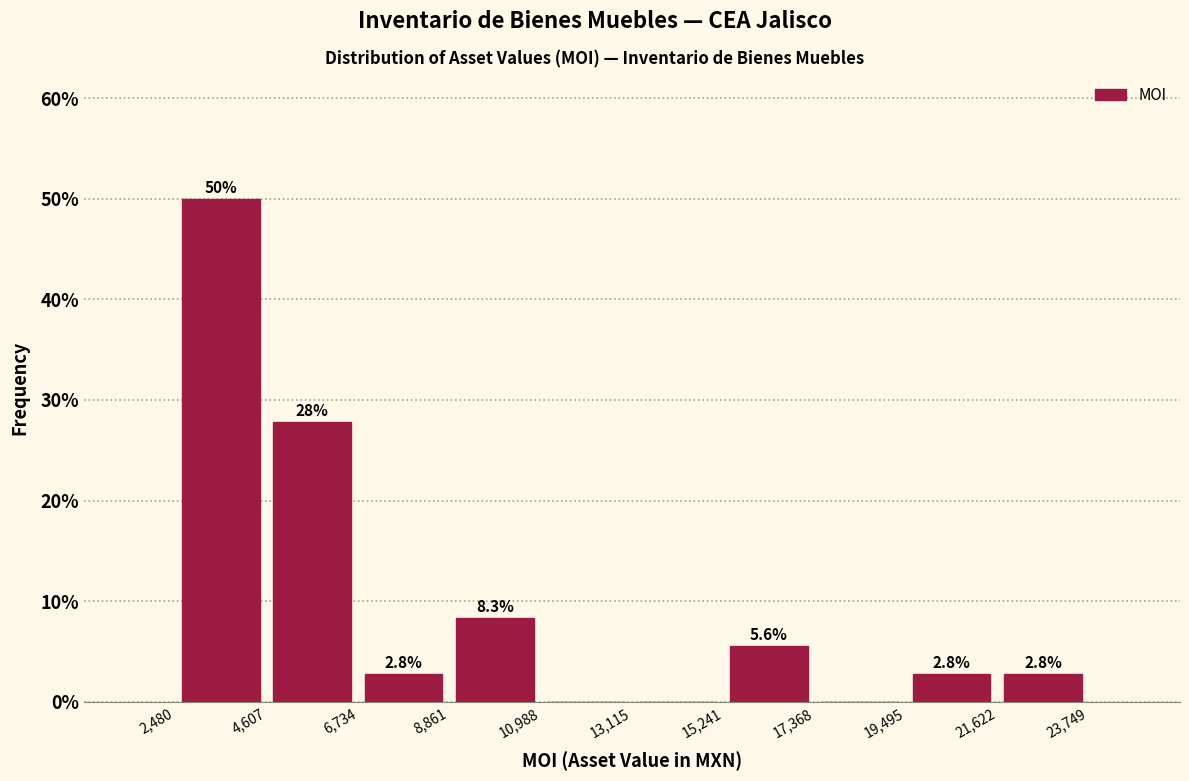

Which range on the x-axis has the tallest bar?

2,480 to 4,607